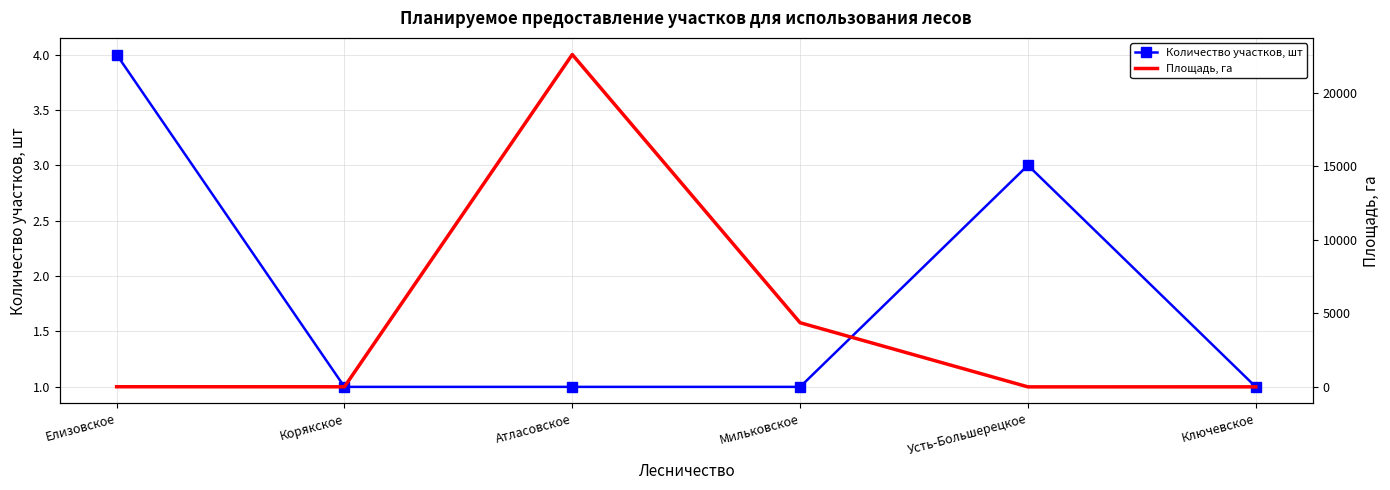

List the series in order of their peak value, lowest first.

Количество участков, шт, Площадь, га